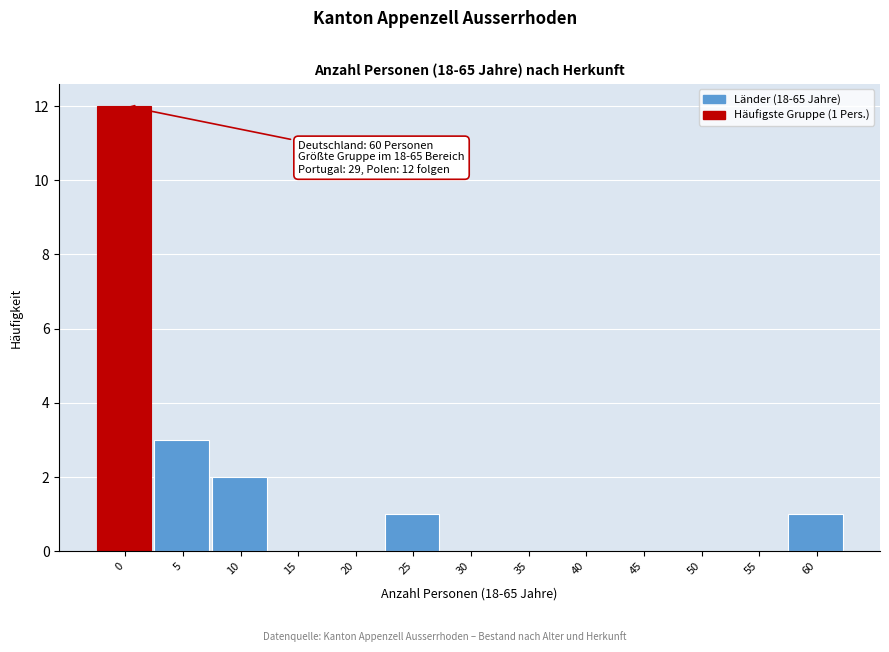

Reading right to left, transcribe all the data shown in this chart.

60=1	55=0	50=0	45=0	40=0	35=0	30=0	25=1	20=0	15=0	10=2	5=3	0=12